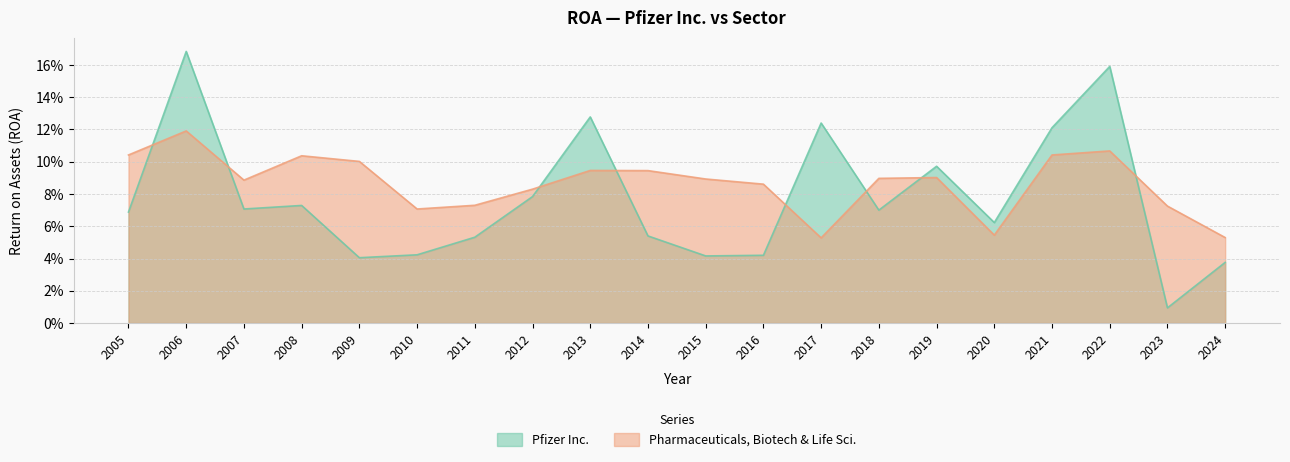

In Pharmaceuticals, Biotech & Life Sci., how many points are lower than both neighbors (excluding endpoints)?

4